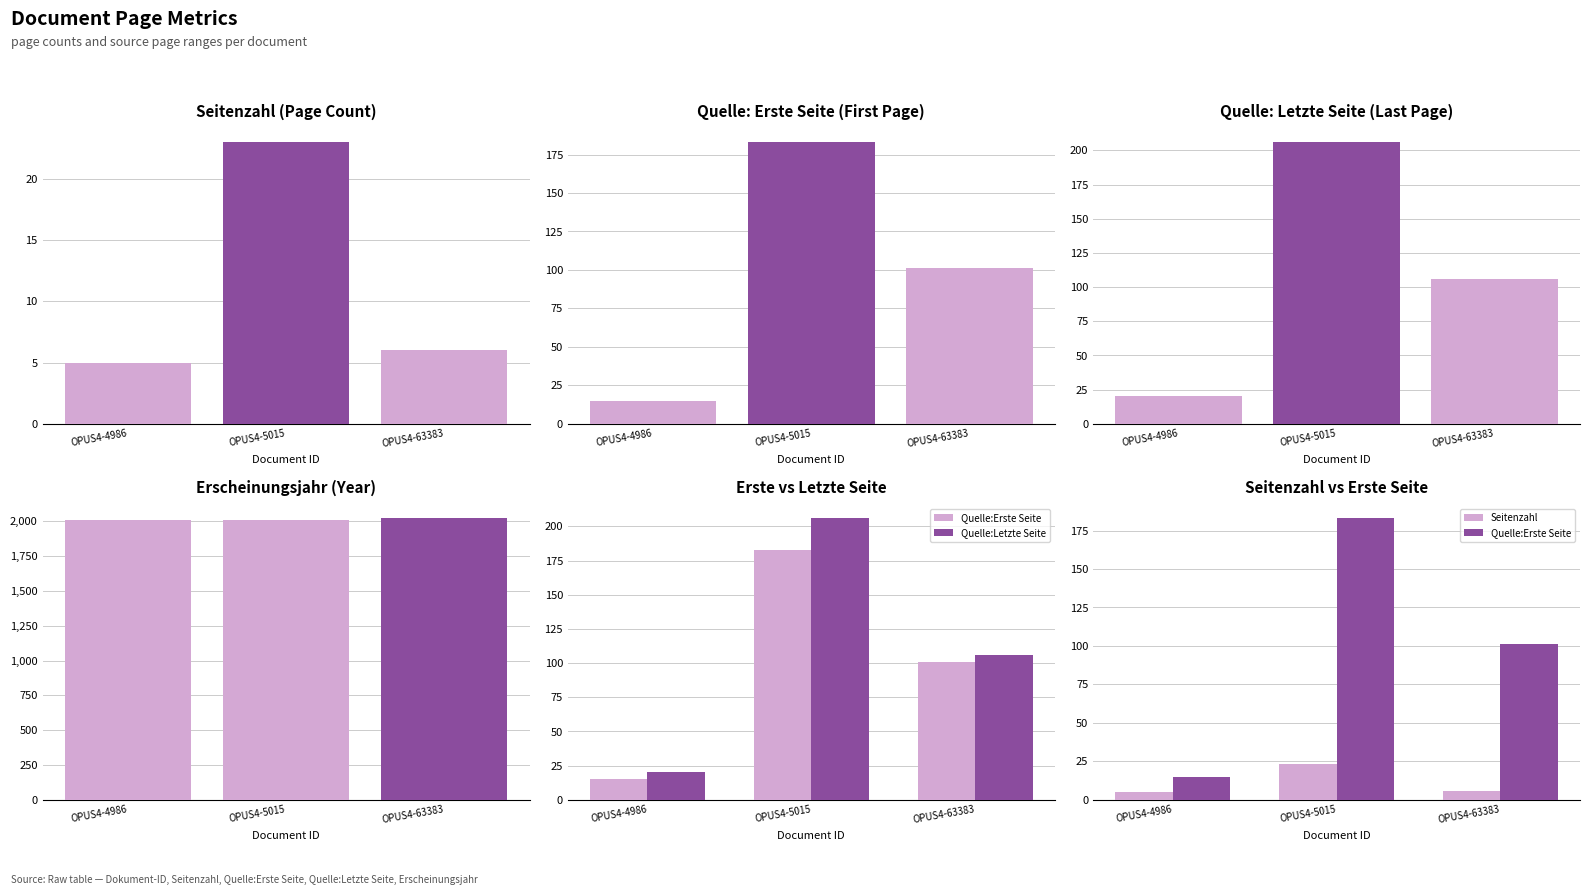

Count the Quelle:Erste Seite values in the range 15 to 183.

3